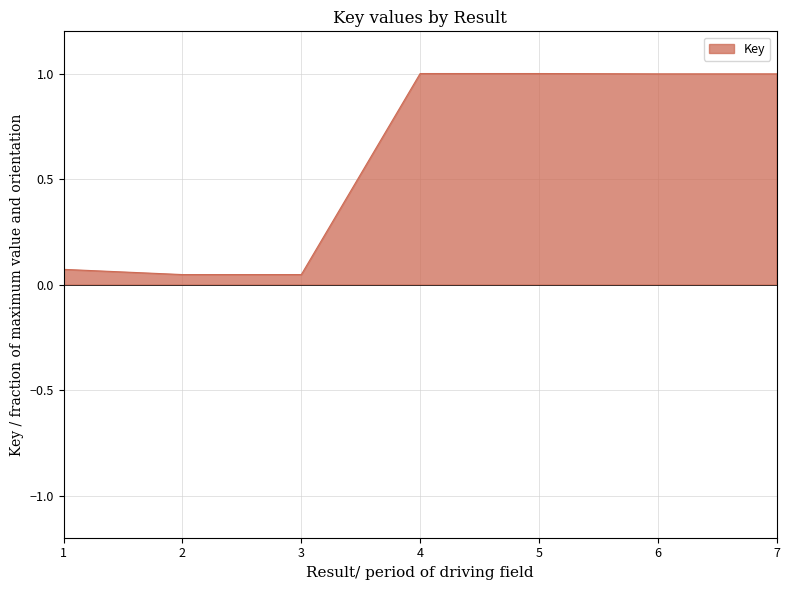

What is the greatest value displayed?

1.0